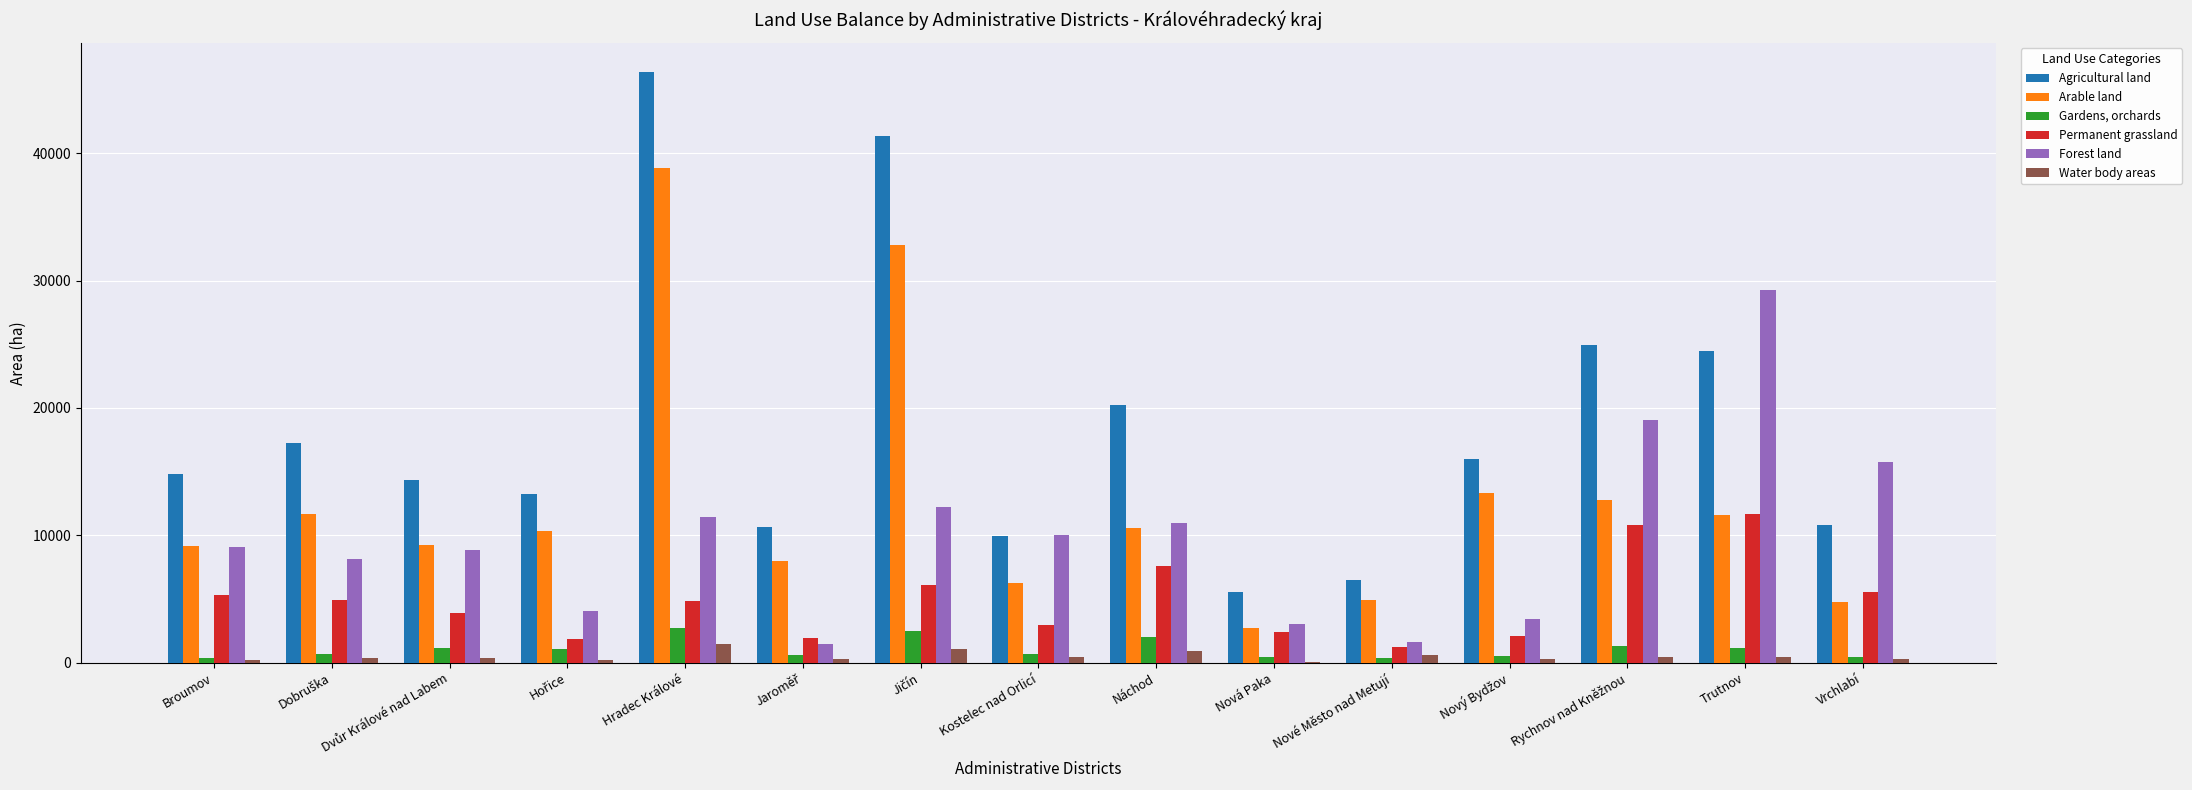

Which category has the highest value across all series?

Hradec Králové